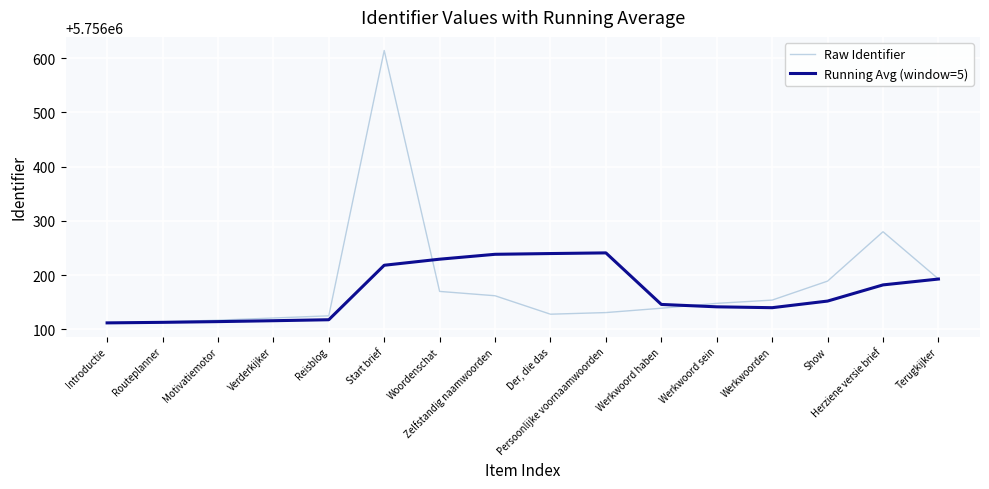

True or false: Raw Identifier and Running Avg (window=5) intersect in this chart.

True